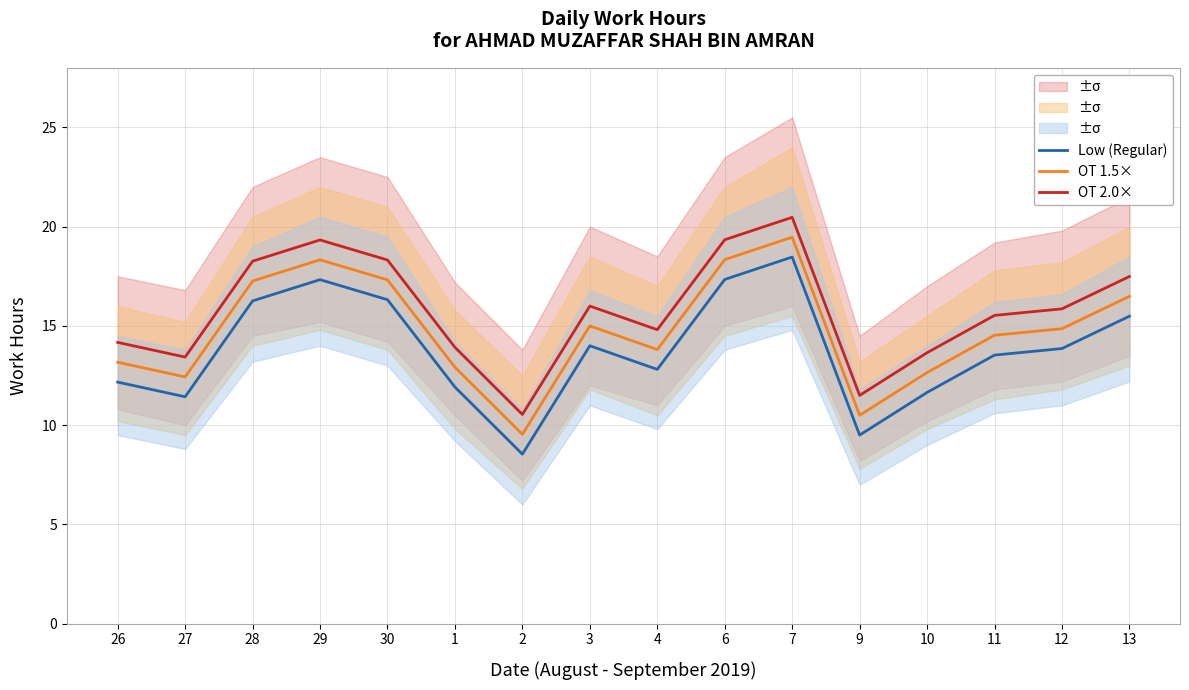

What is the label of the 7th point from the right?

6